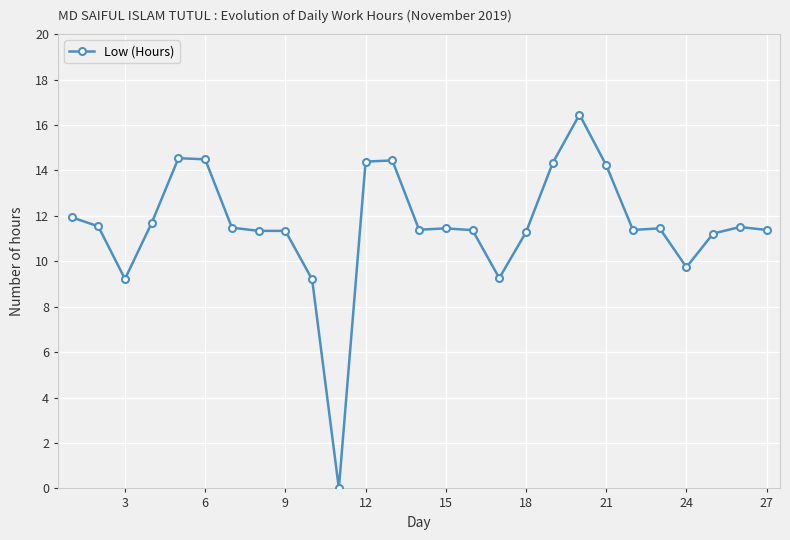

What is the difference between the second highest and minimum values?

14.5